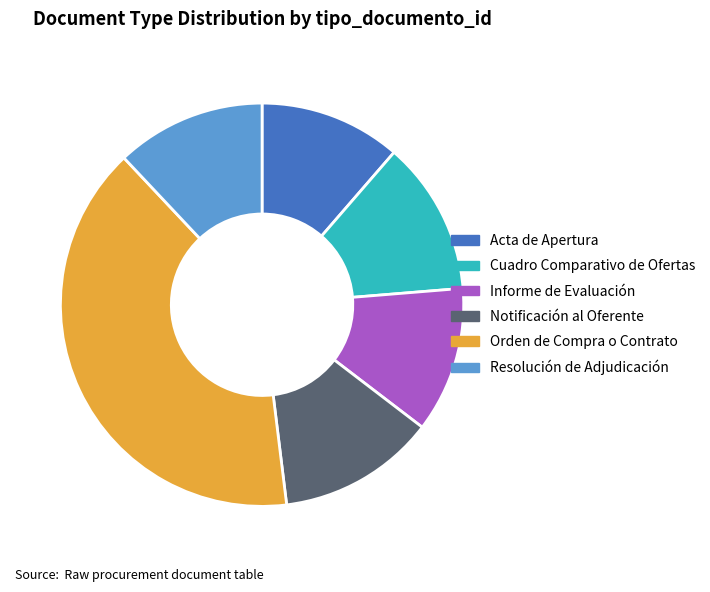

Is there any slice that represents more than half of the pie?

No